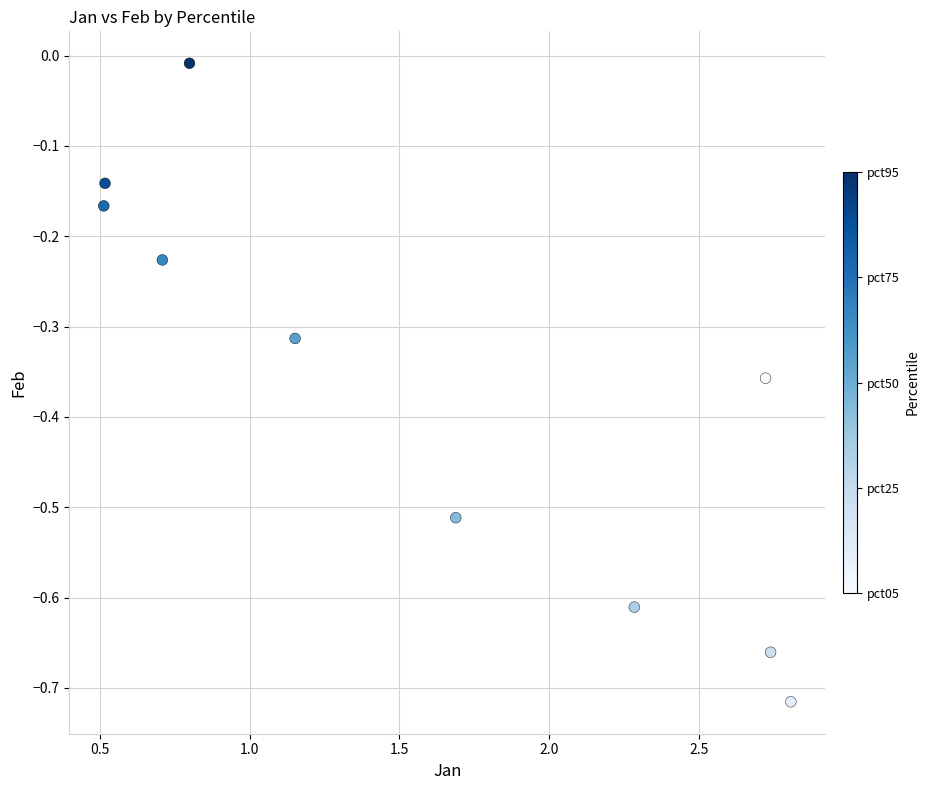

What is the range of Y values (max minus min)?

0.7